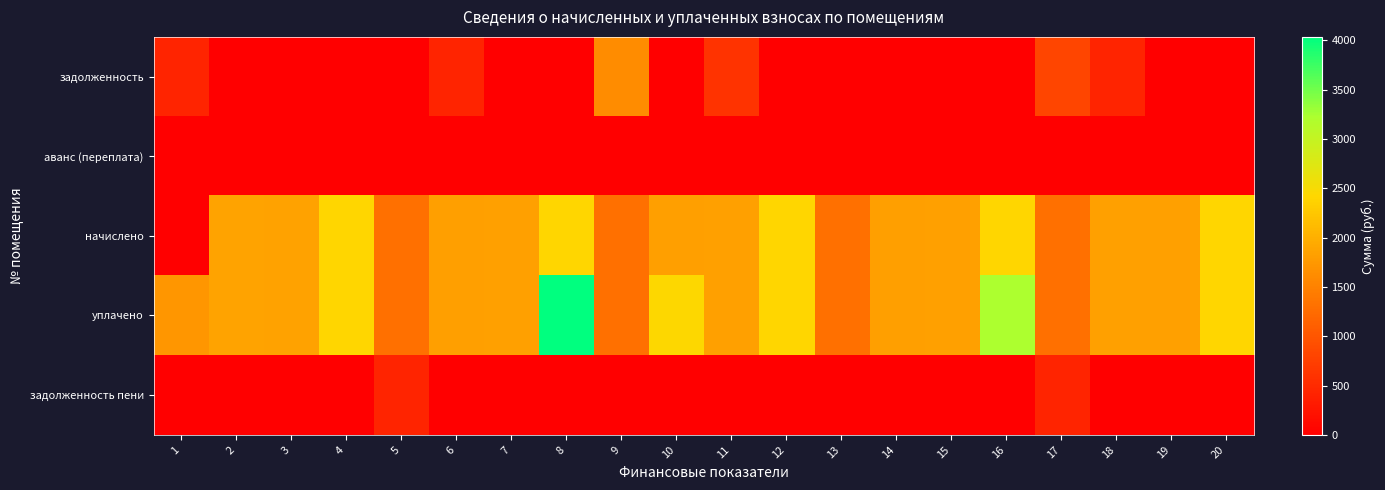

Rank the series by their maximum value, from highest to lowest.

уплачено, начислено, задолженность, задолженность пени, аванс (переплата)